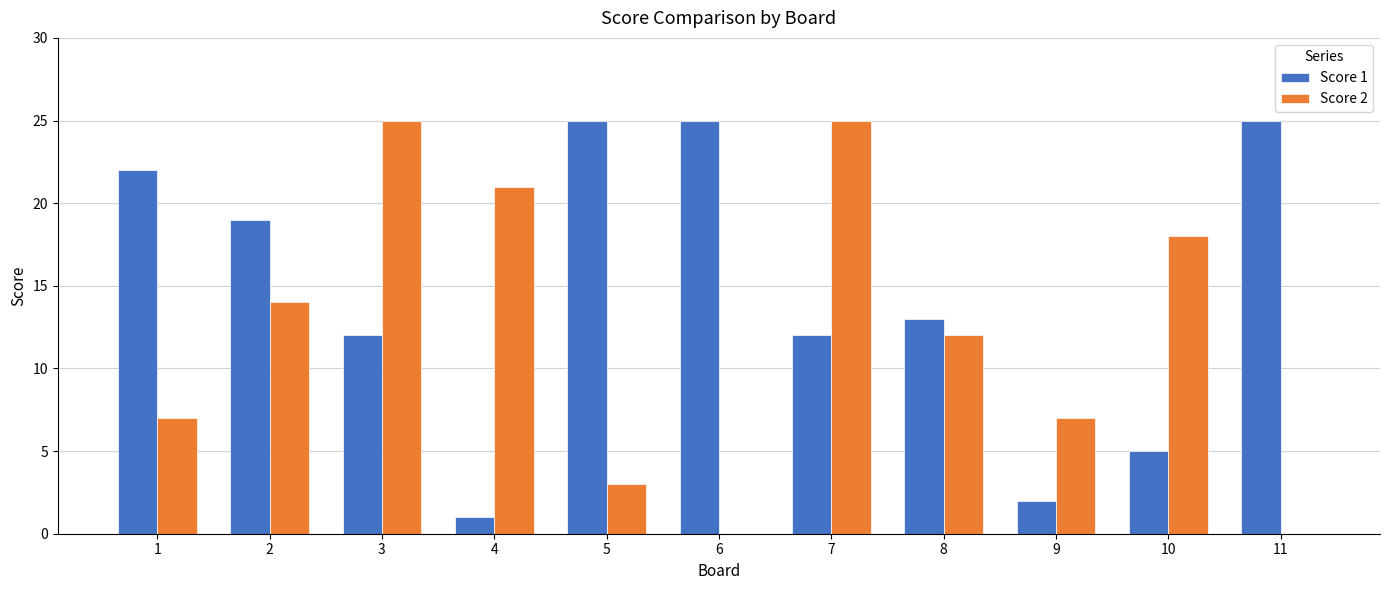

The value of Score 1 at 2 is 19. True or false?

True